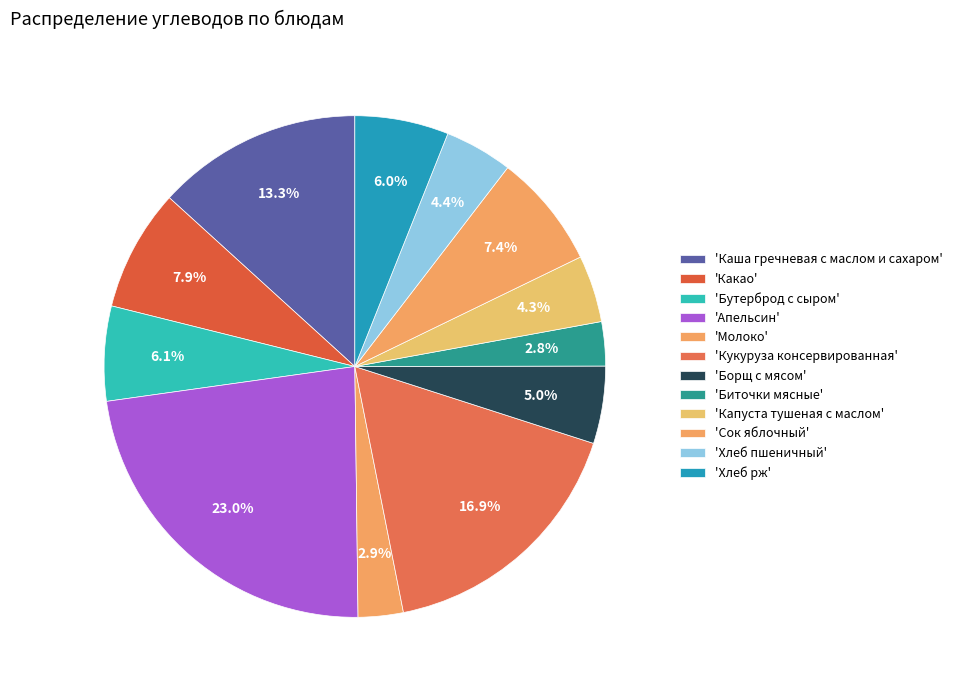

Count the number of slices in the pie.

12